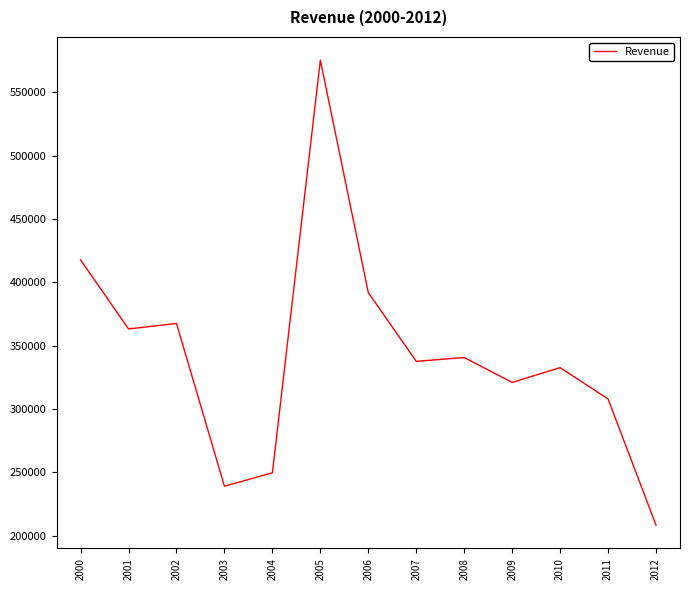

Where is the data nearest to the value 391872?

2006